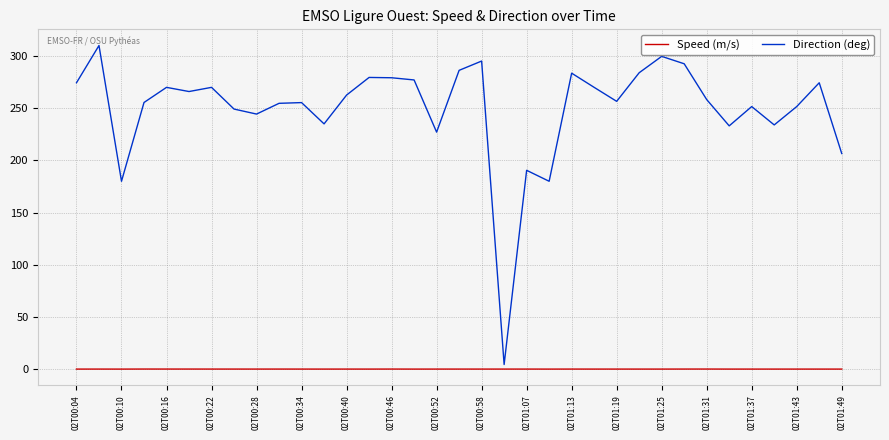

Which series has the largest total across all categories?

Direction (deg)